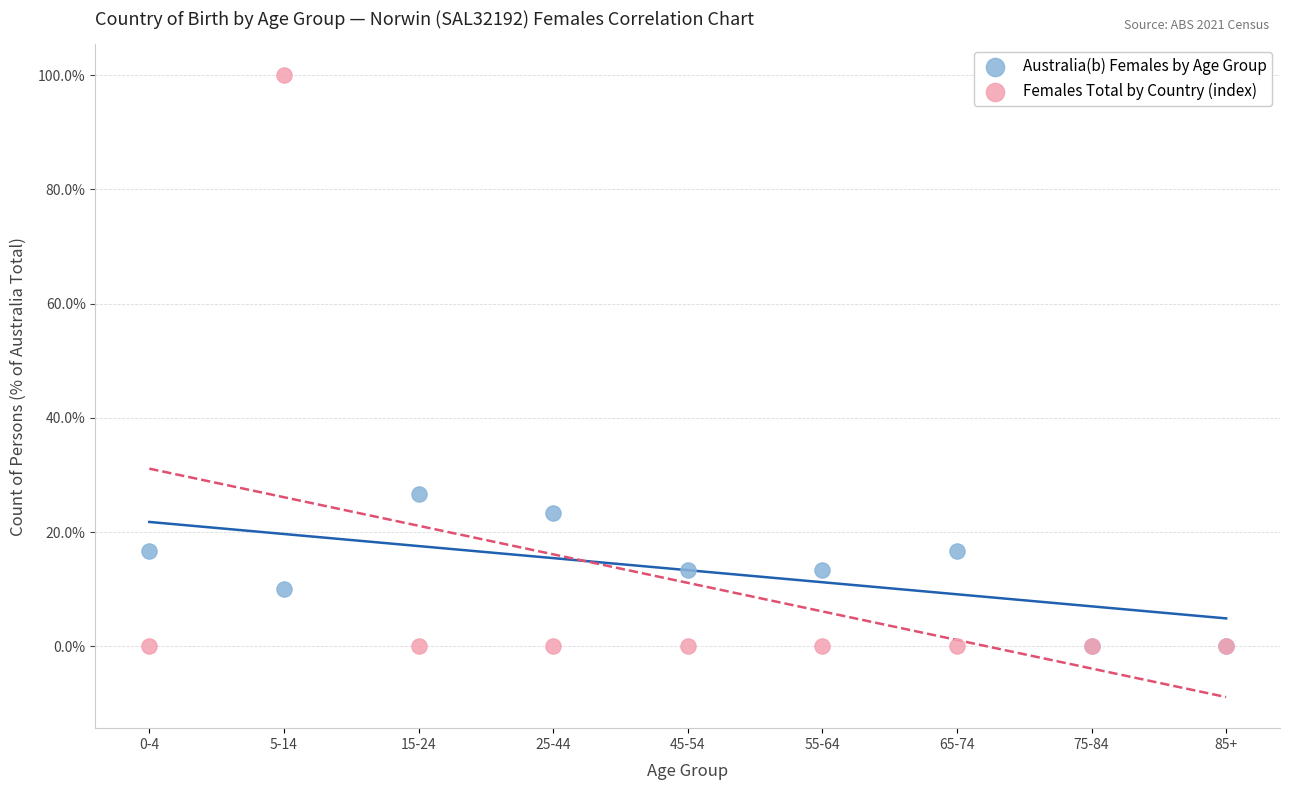

Across all series, what Y value is closest to 50?

26.7